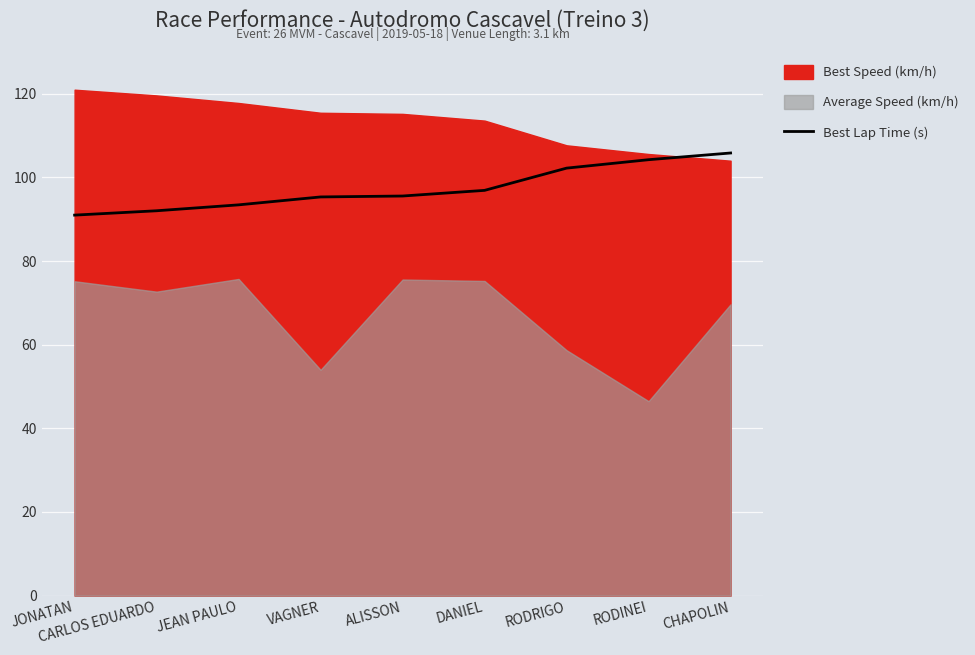

What value does the Best Lap Time (s) series have at RODINEI?

104.2